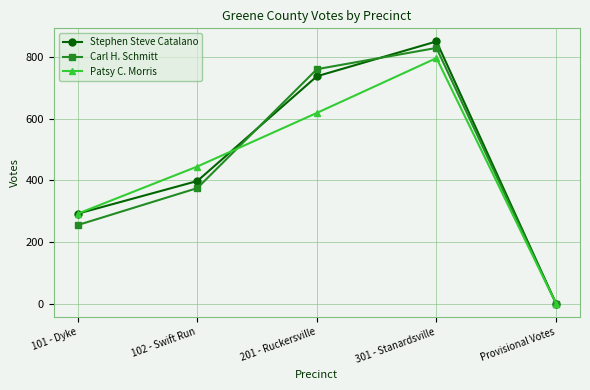

List the series in order of their overall mean, highest first.

Stephen Steve Catalano, Carl H. Schmitt, Patsy C. Morris